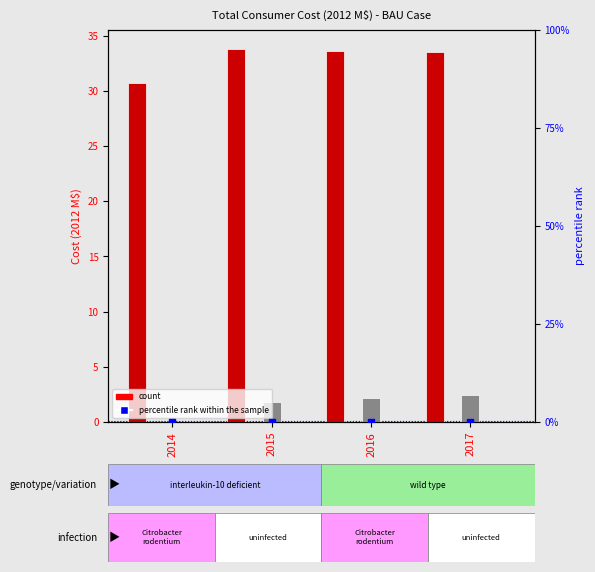

At which category is the sum across all series the highest?

2017